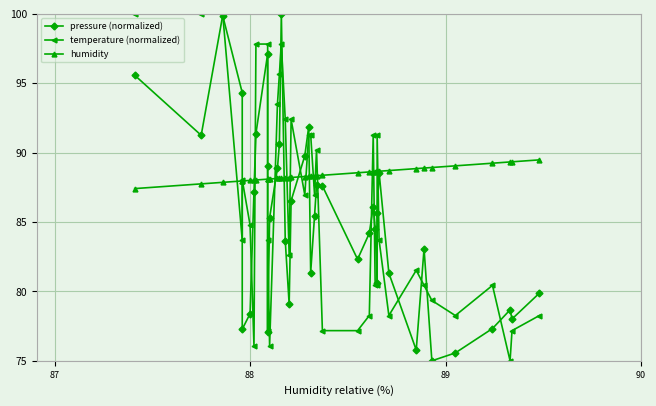

List the series in order of their overall mean, lowest first.

pressure (normalized), temperature (normalized), humidity